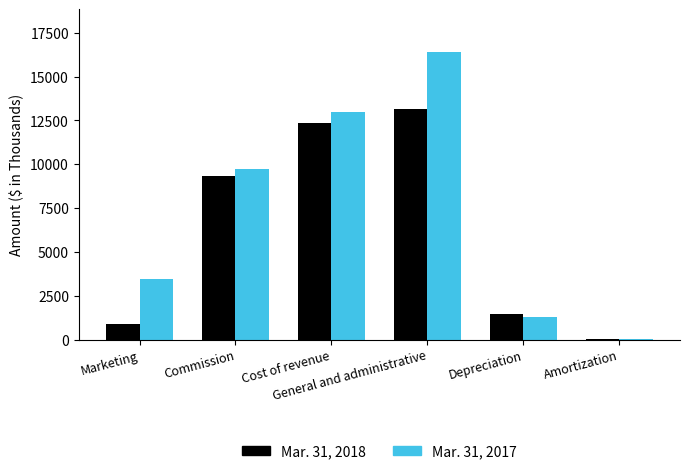

Reading left to right, extract all data points from this chart.

Mar. 31, 2018: 912	9305	12382	13128	1453	49
Mar. 31, 2017: 3450	9748	12999	16381	1300	47